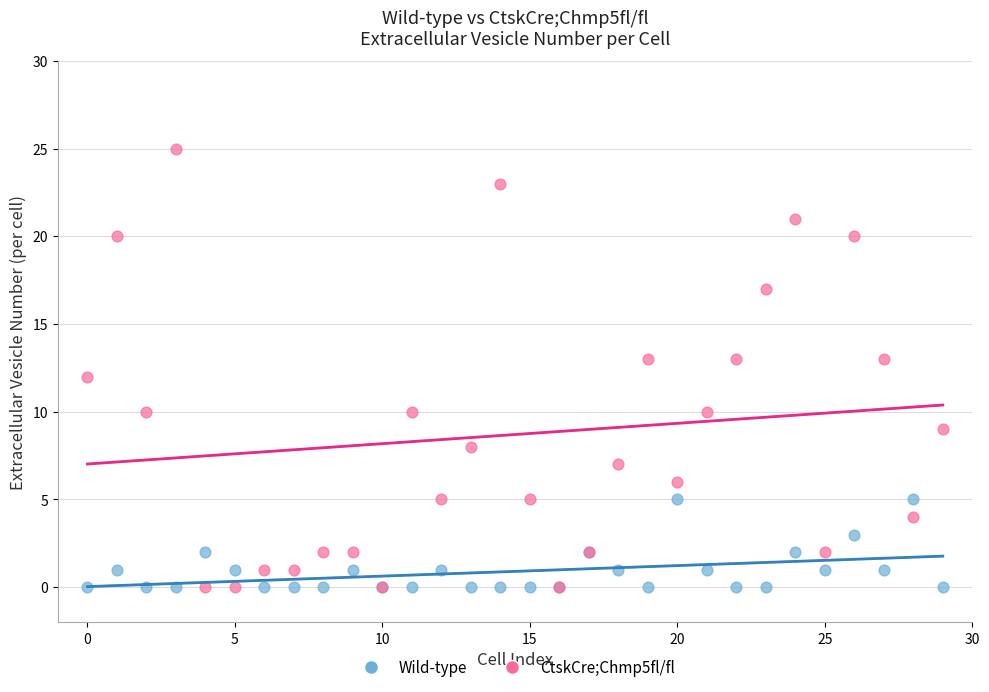

What are all the series names shown in the legend?

Wild-type, CtskCre;Chmp5fl/fl